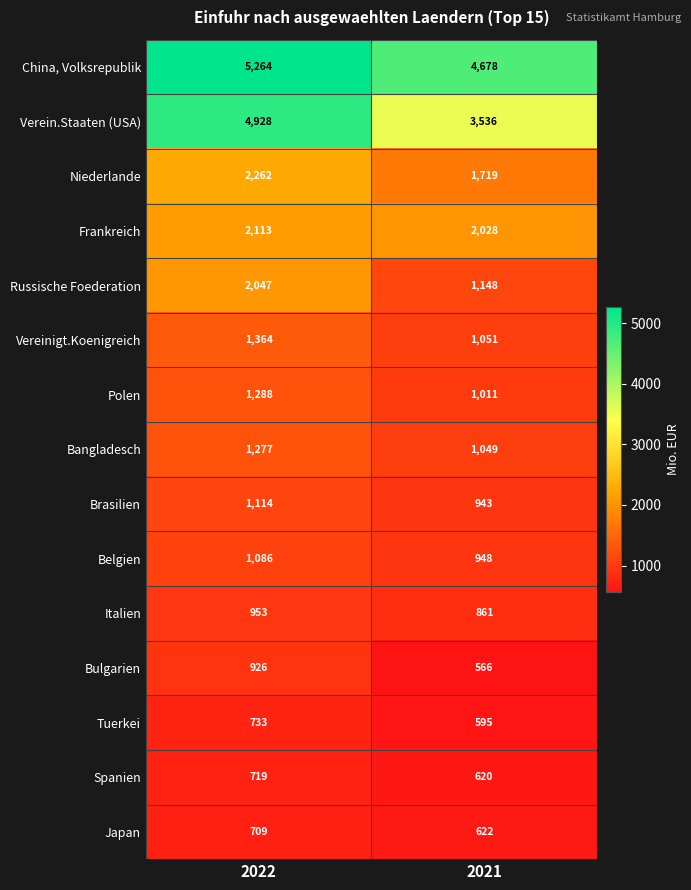

What is the approximate value of Verein.Staaten (USA) at 2021, to the nearest 100?

3500